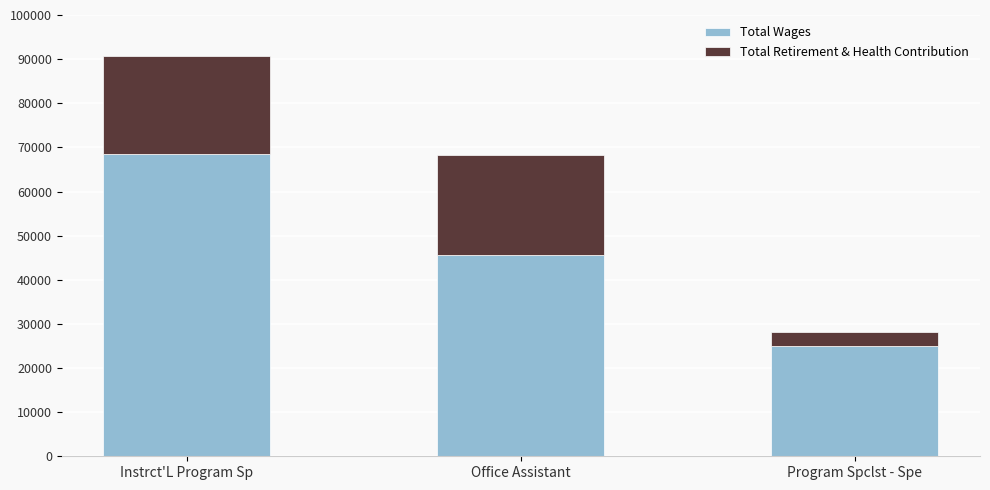

Are the bars horizontal?

No